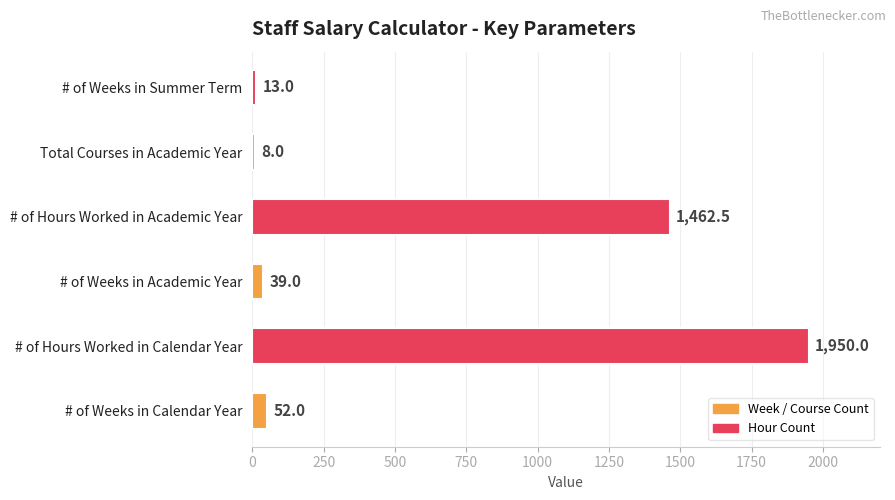

At which label is the value closest to 979?

# of Hours Worked in Academic Year